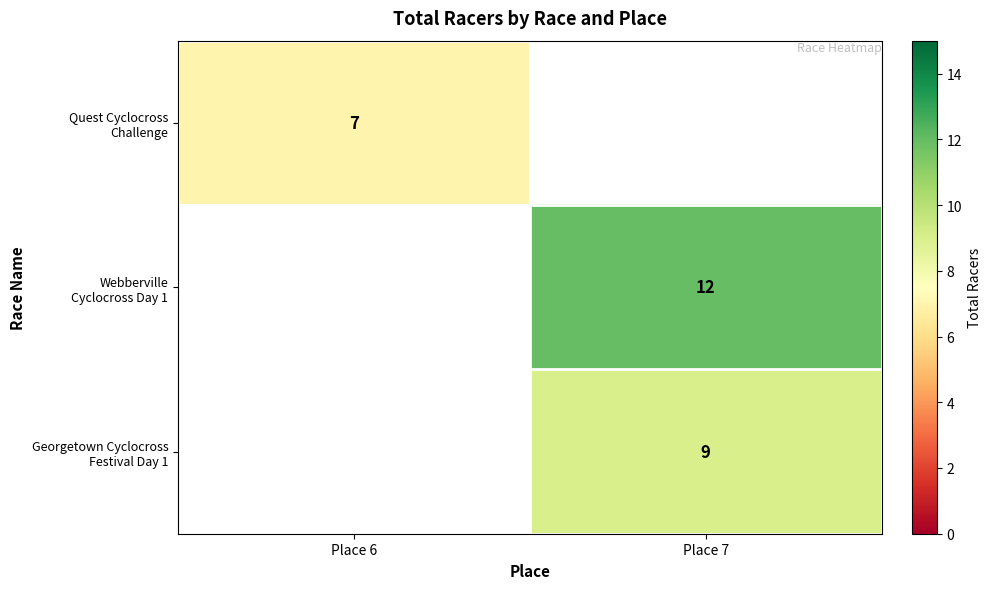

The Webberville Cyclocross Day 1 series shows 4.1 at Place 7. True or false?

False